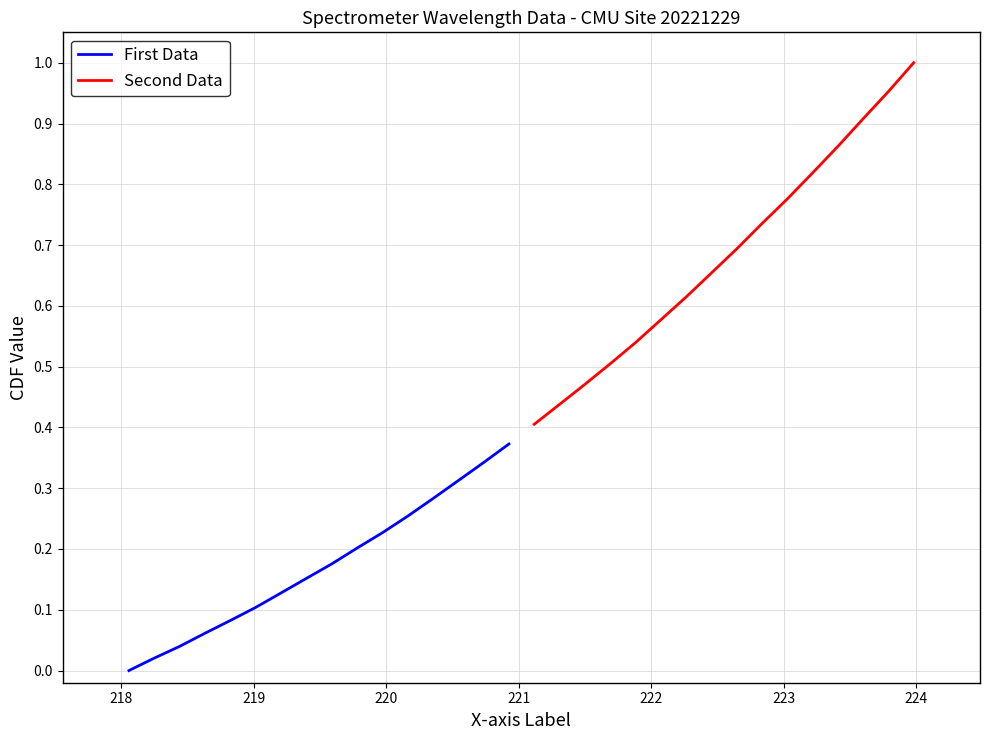

Which series has the largest total across all categories?

Second Data